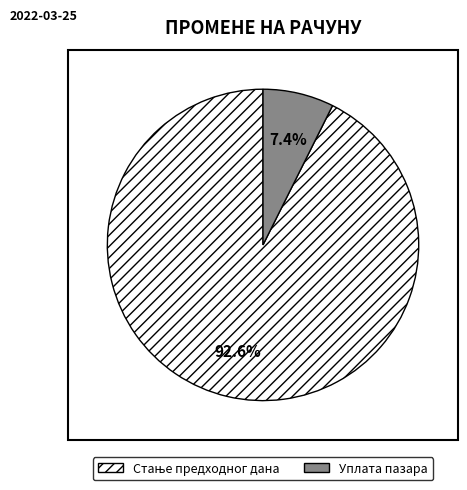

Is there any slice that represents more than half of the pie?

Yes